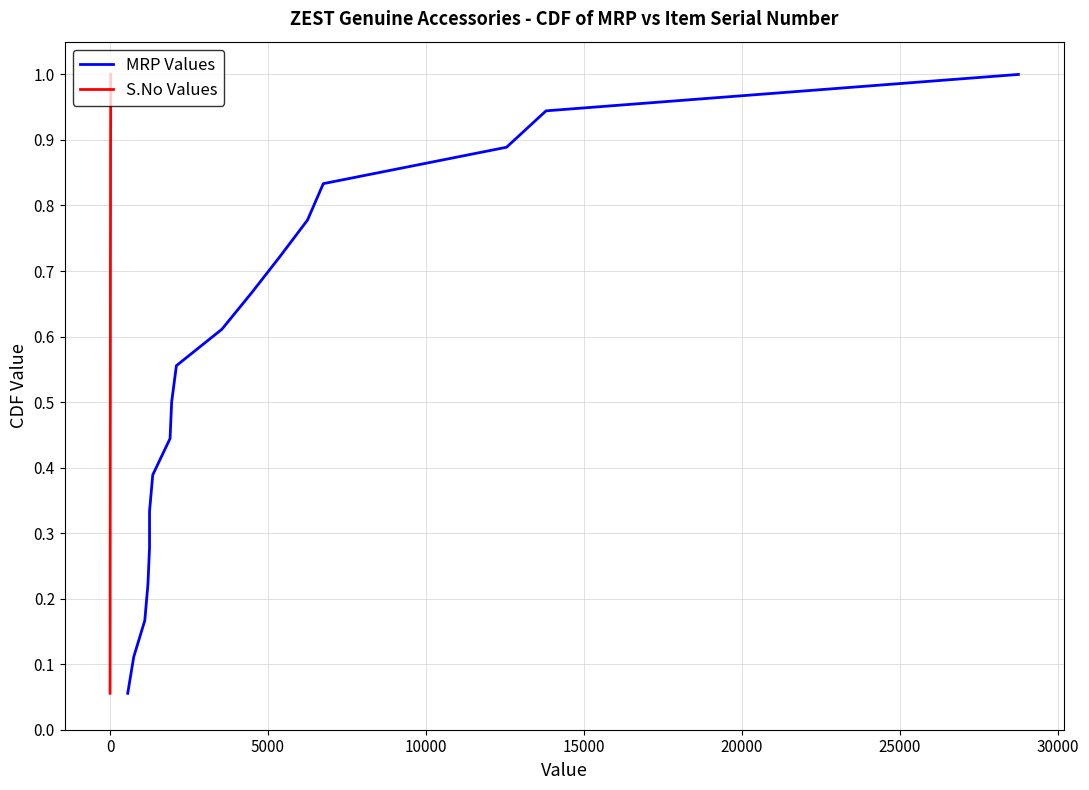

What is the highest value of the S.No Values series?

1.0